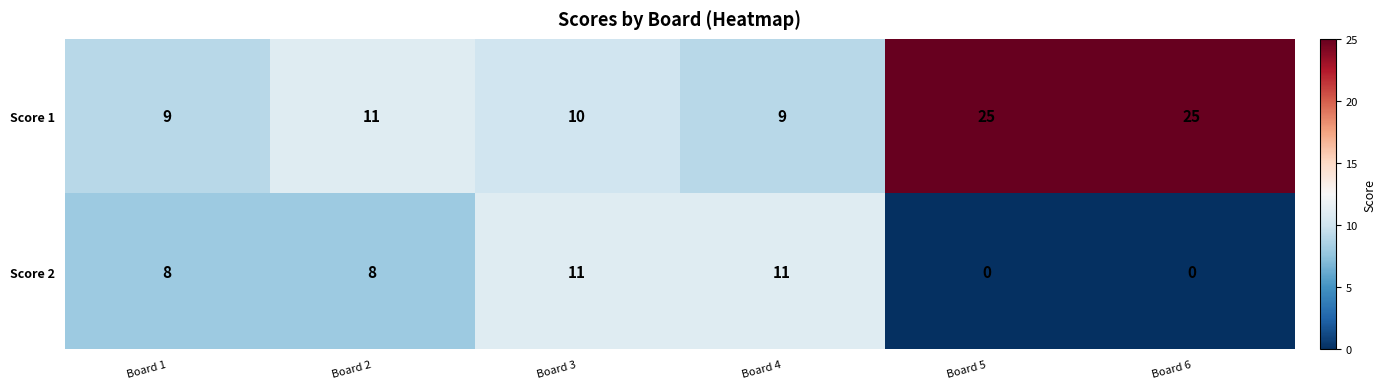

What is the greatest value displayed?

25